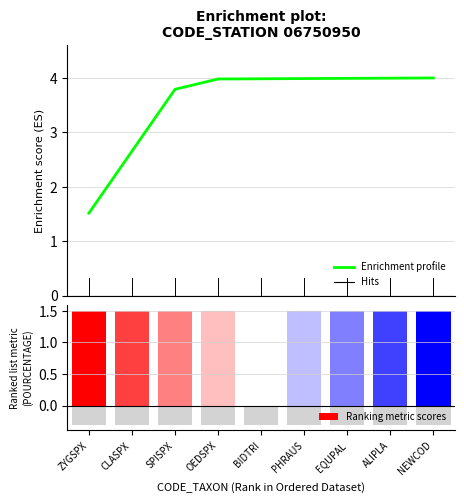

What is the label of the 2nd bar from the right?

ALIPLA